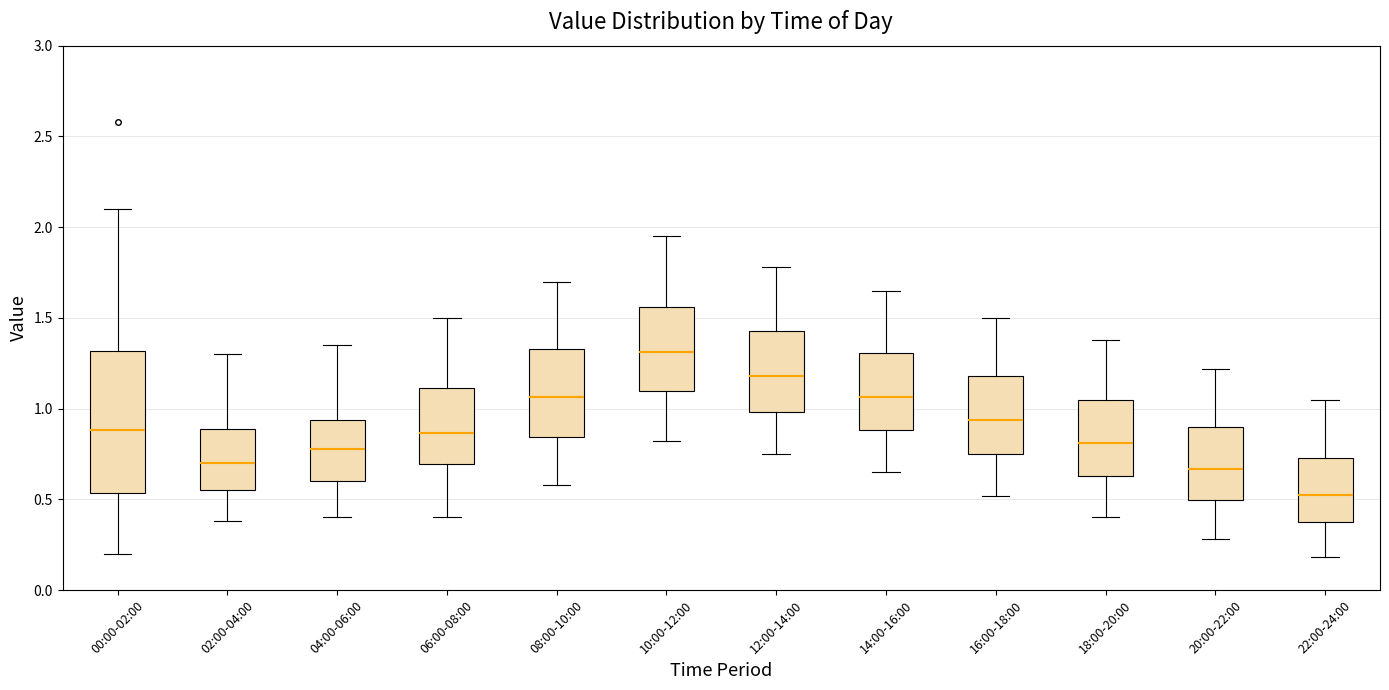

Reading left to right, transcribe this box plot: for each box, give where its median line is, the range the box spans, and where its two whiskers end, as read against the y-axis. The values are not printed on the chart, so give them approximately, as read against the axis.

00:00-02:00: median 0.90, box 0.55 to 1.30, whiskers 0.20 to 2.10
02:00-04:00: median 0.70, box 0.55 to 0.90, whiskers 0.40 to 1.30
04:00-06:00: median 0.80, box 0.60 to 0.95, whiskers 0.40 to 1.35
06:00-08:00: median 0.85, box 0.70 to 1.10, whiskers 0.40 to 1.50
08:00-10:00: median 1.05, box 0.85 to 1.35, whiskers 0.60 to 1.70
10:00-12:00: median 1.30, box 1.10 to 1.55, whiskers 0.80 to 1.95
12:00-14:00: median 1.20, box 1.00 to 1.45, whiskers 0.75 to 1.80
14:00-16:00: median 1.05, box 0.90 to 1.30, whiskers 0.65 to 1.65
16:00-18:00: median 0.95, box 0.75 to 1.20, whiskers 0.50 to 1.50
18:00-20:00: median 0.80, box 0.65 to 1.05, whiskers 0.40 to 1.40
20:00-22:00: median 0.65, box 0.50 to 0.90, whiskers 0.30 to 1.20
22:00-24:00: median 0.55, box 0.35 to 0.75, whiskers 0.20 to 1.05